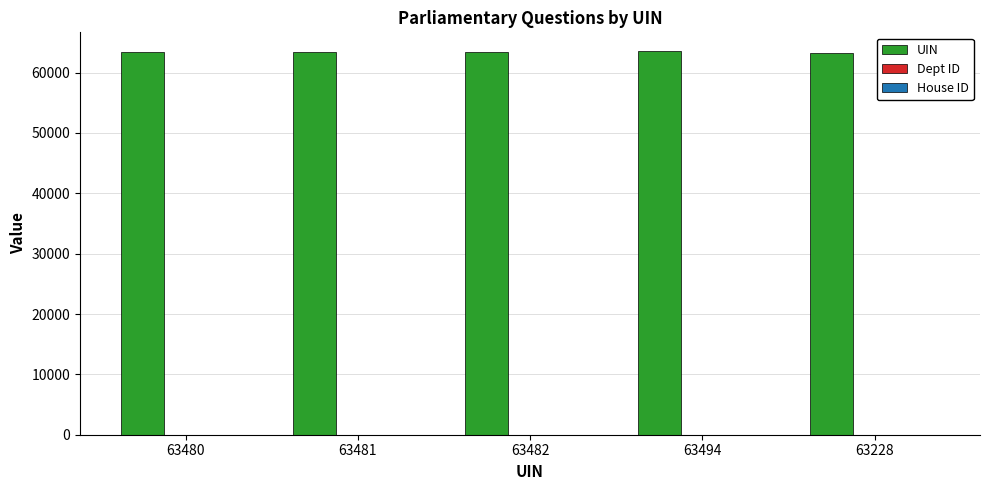

What is the sum of all UIN values?

317165